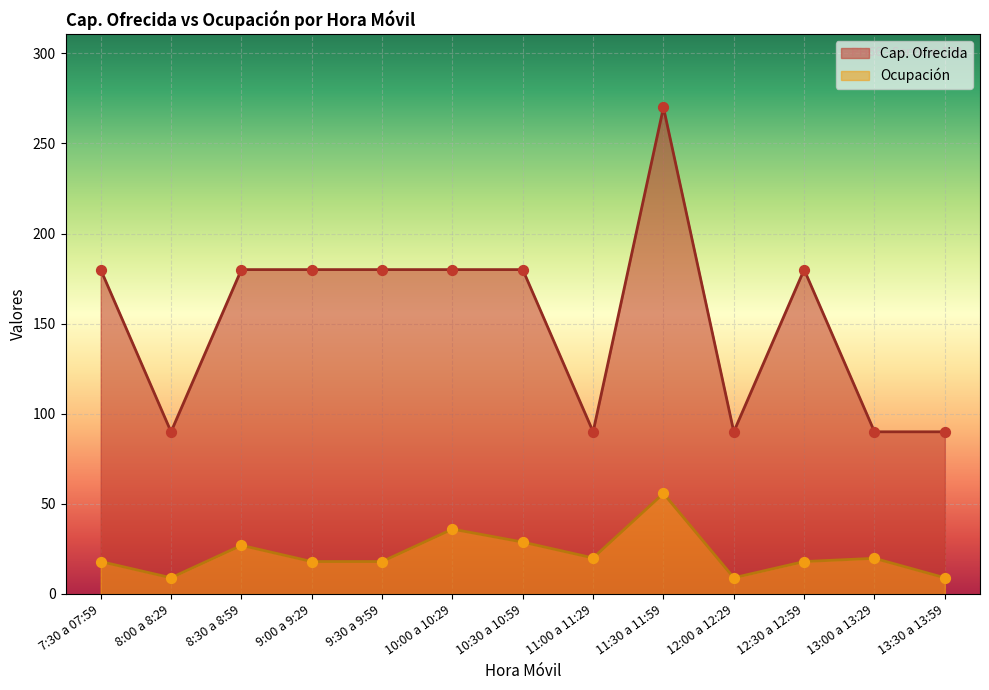

Which series has the largest Y range (max minus min)?

Cap. Ofrecida